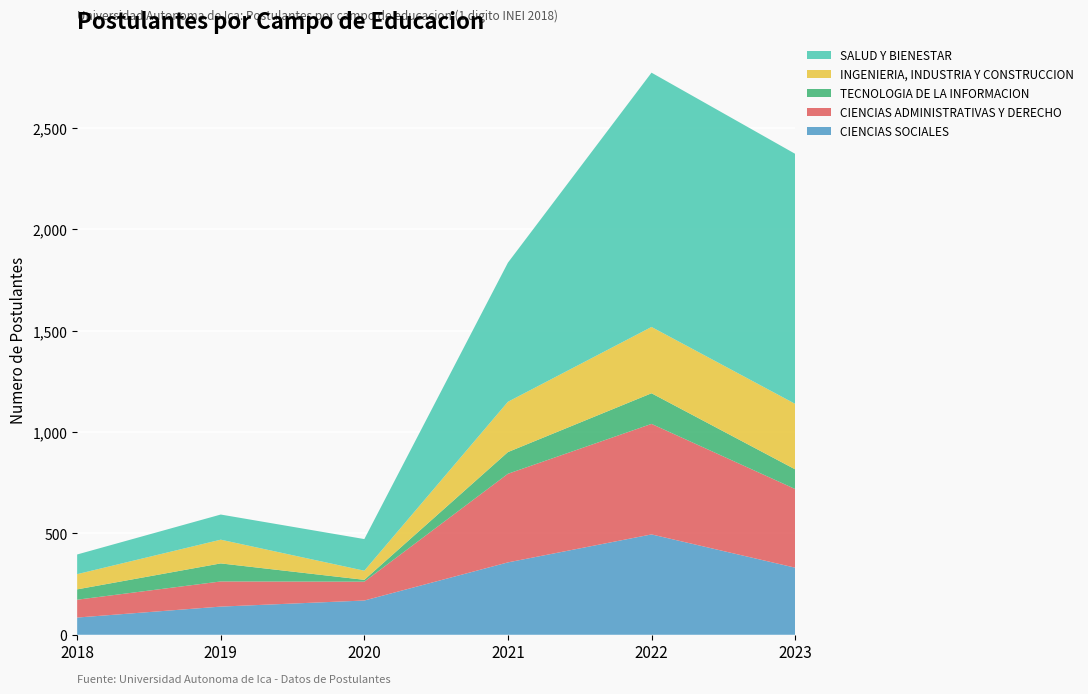

Reading right to left, transcribe all the data shown in this chart.

CIENCIAS SOCIALES: 331	495	357	169	139	85
CIENCIAS ADMINISTRATIVAS Y DERECHO: 388	545	437	93	124	88
TECNOLOGIA DE LA INFORMACION: 97	151	107	9	89	51
INGENIERIA, INDUSTRIA Y CONSTRUCCION: 323	327	248	45	117	75
SALUD Y BIENESTAR: 1233	1254	686	156	124	97